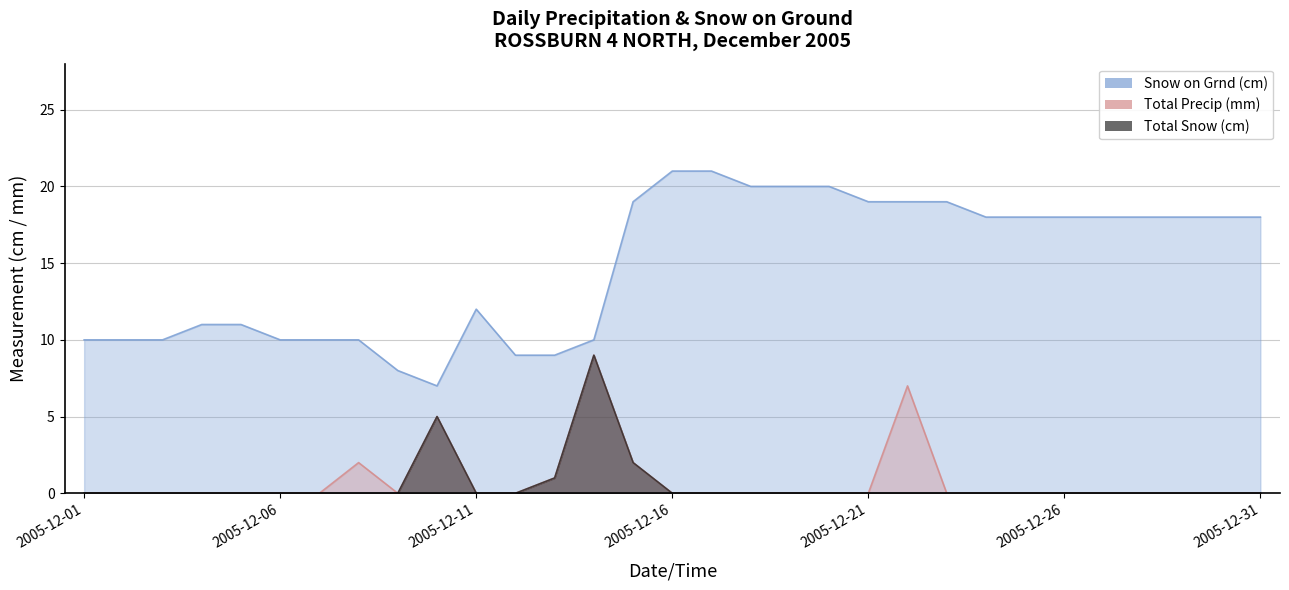

Does the chart display data point markers on the line(s)?

No